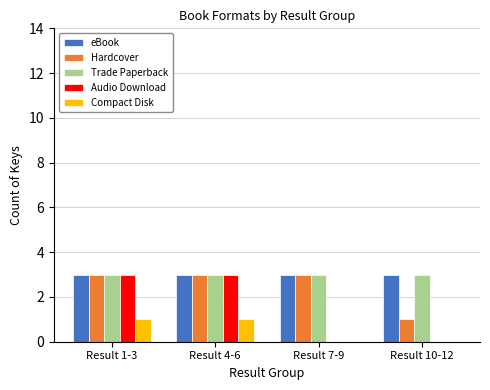

Which series changed the most between Result 4-6 and Result 10-12?

Audio Download